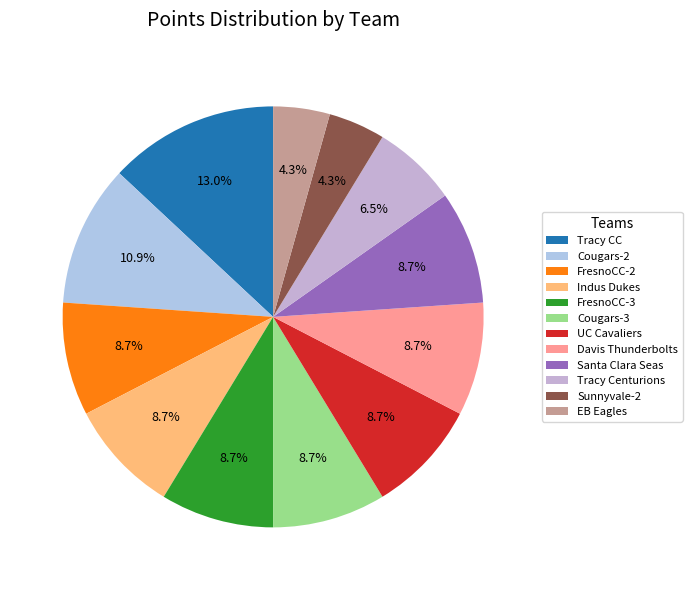

To the nearest percent, what is the combined percentage of EB Eagles and Indus Dukes?

13%